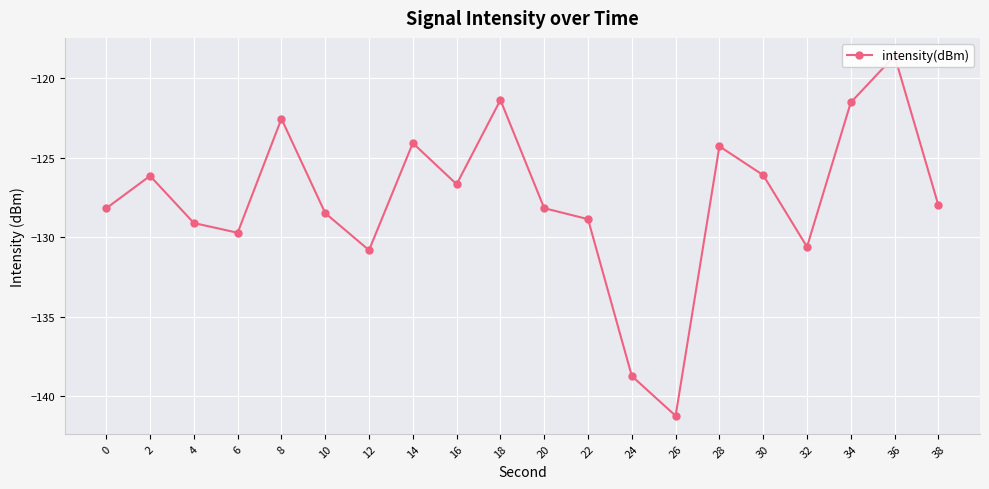

What is the value of the 9th point from the left?

-126.7